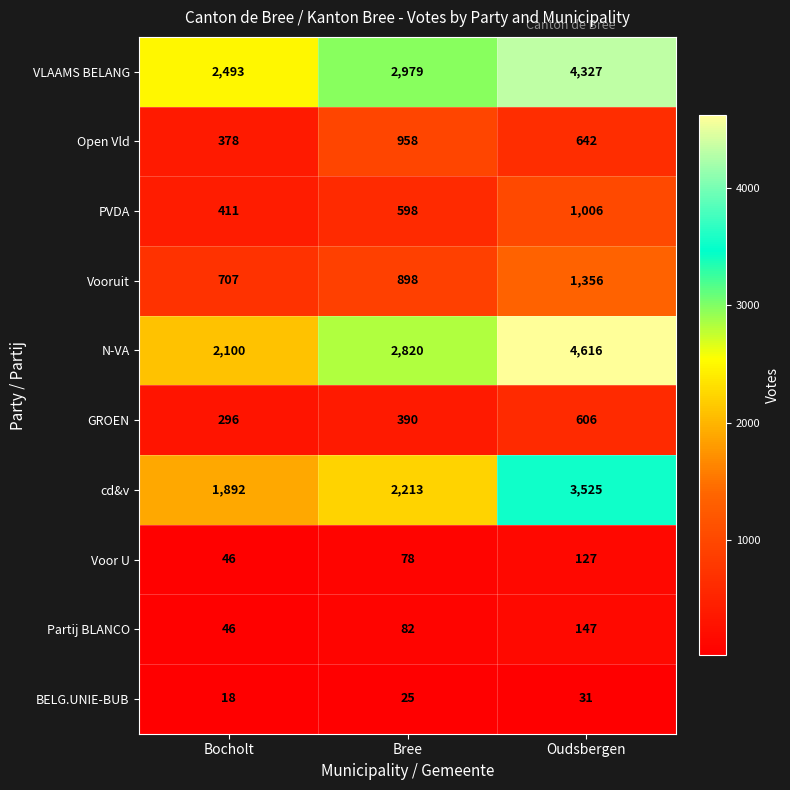

Which category has the lowest value in the BELG.UNIE-BUB series?

Bocholt